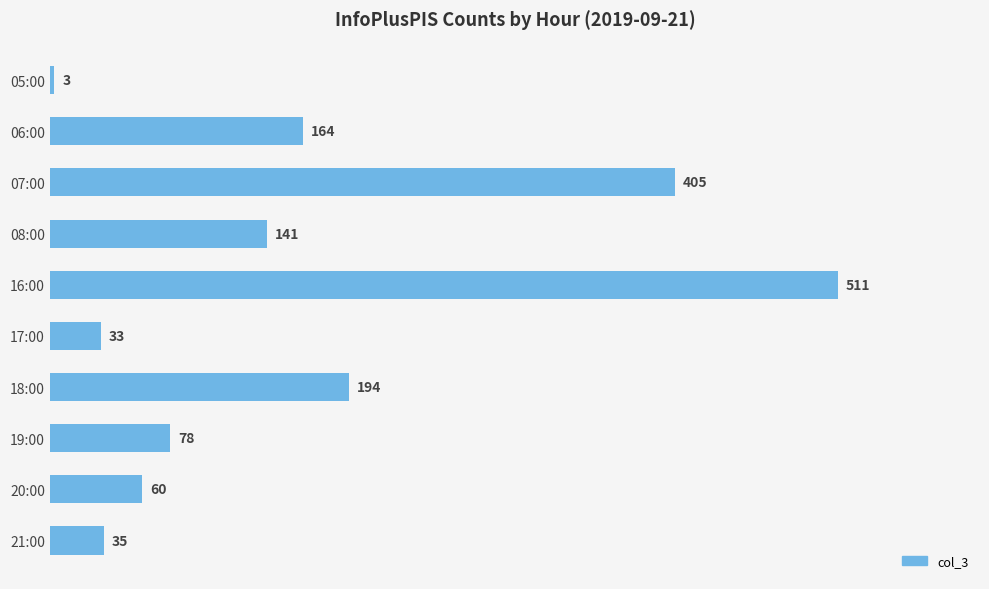

What is the average value?

162